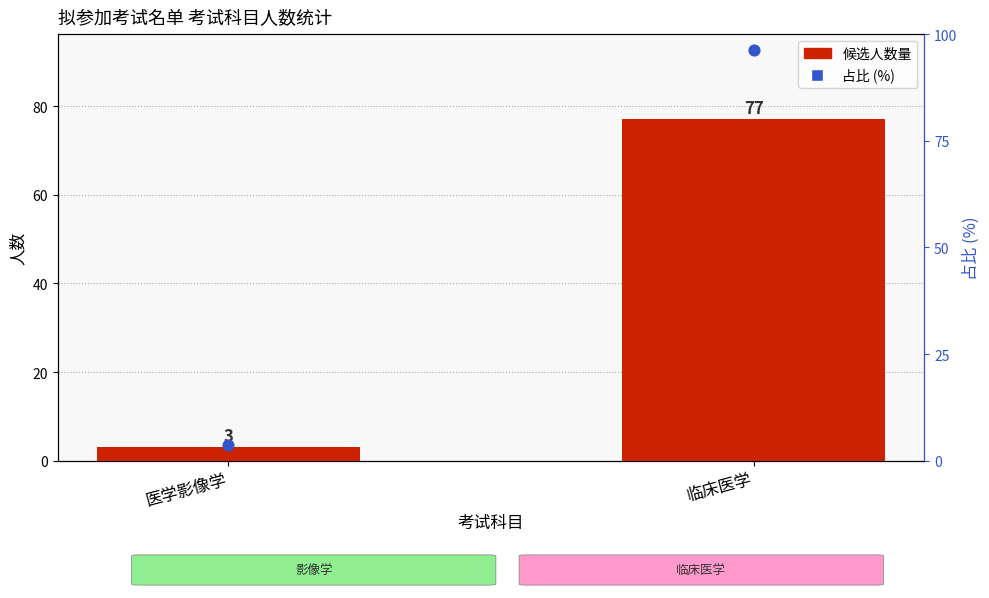

Is the value of 候选人数量 at 医学影像学 greater than the value of 占比 (%) at 临床医学?

No